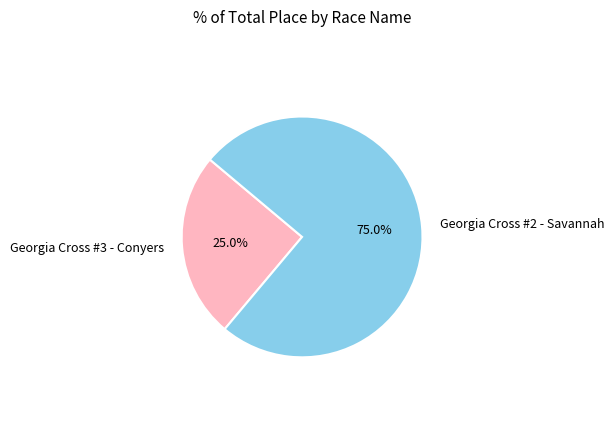

Approximately how many times larger is the value at Georgia Cross #3 - Conyers compared to Georgia Cross #2 - Savannah?

0.3